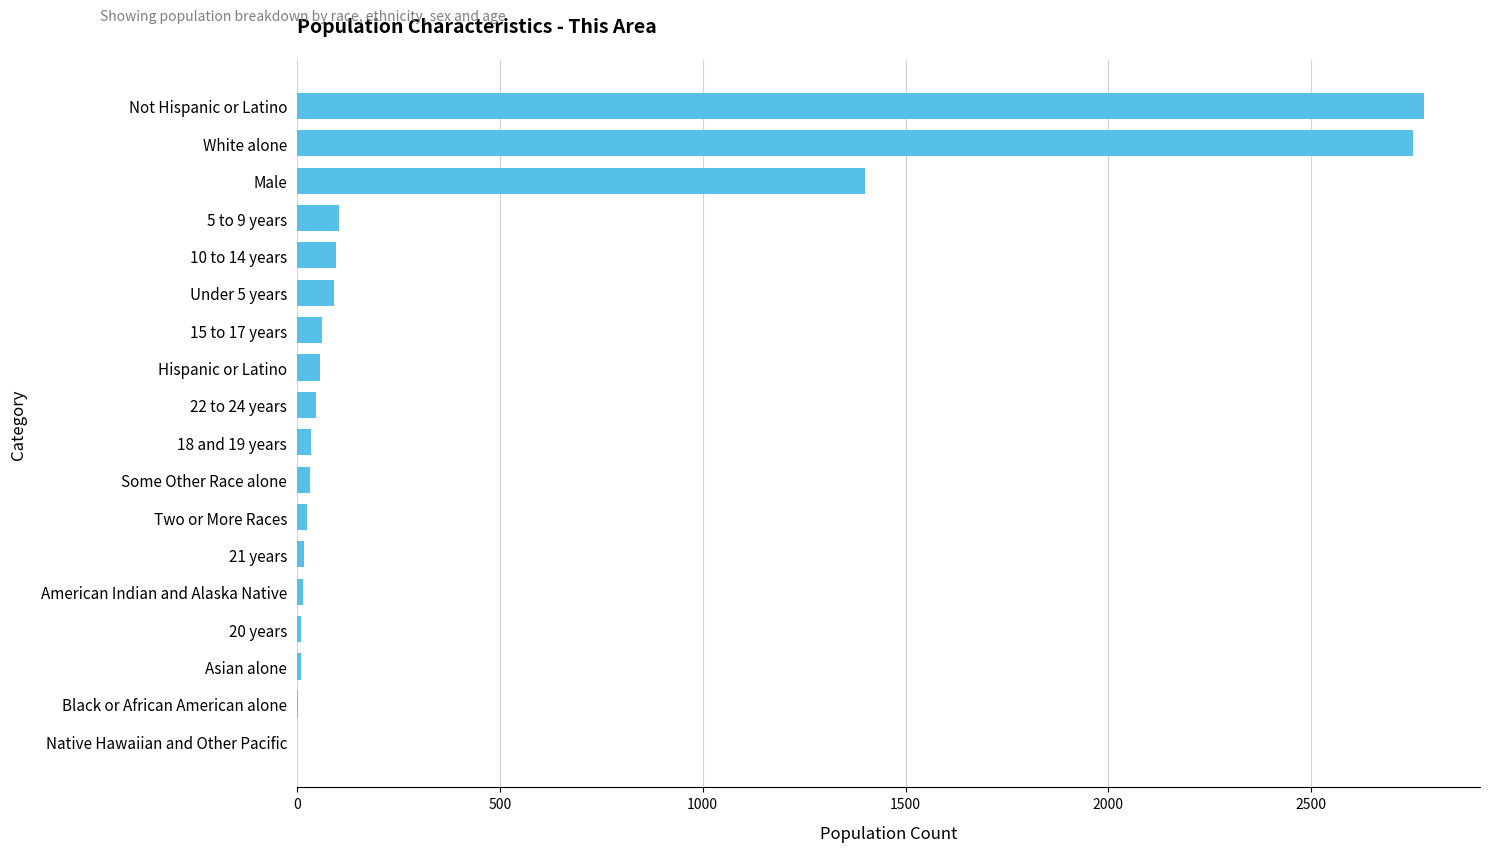

True or false: the data shows 2751 at White alone.

True